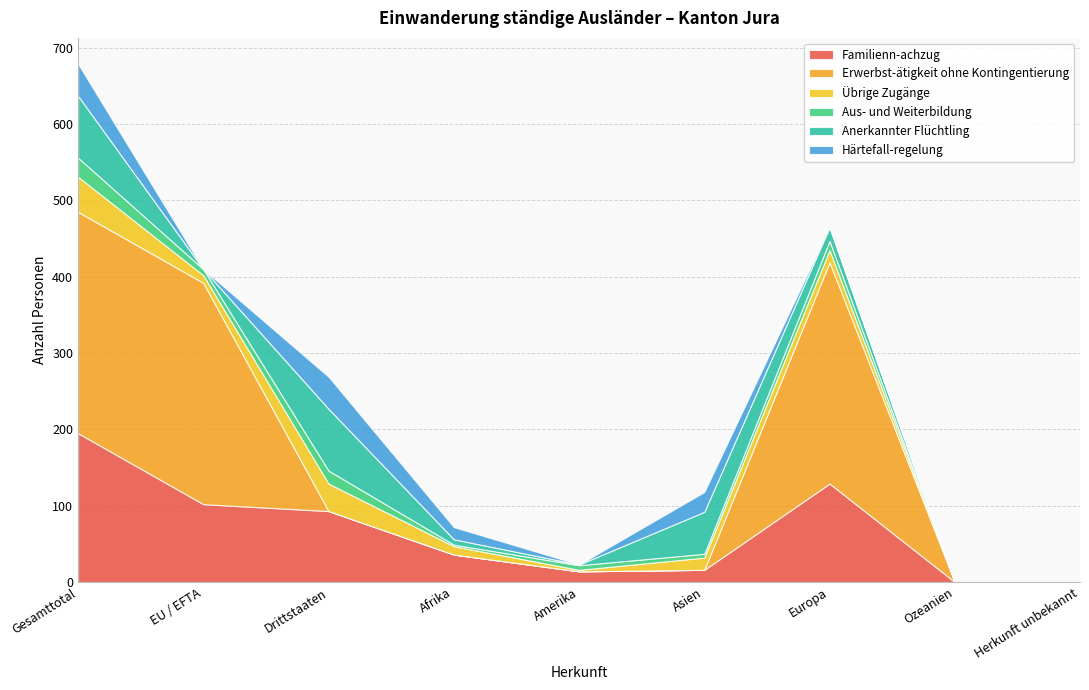

Reading right to left, transcribe all the data shown in this chart.

Familienn­achzug: 0	0	129	16	14	36	93	102	195
Erwerbst­ätigkeit ohne Kontingentierung: 0	0	290	0	0	0	0	290	290
Übrige Zugänge: 0	0	16	16	2	11	36	10	46
Aus­ und Weiterbildung: 0	0	12	5	6	2	17	8	25
Anerkannter Flüchtling: 0	0	18	55	1	7	81	0	81
Härtefall­regelung: 0	0	0	26	0	16	42	0	42